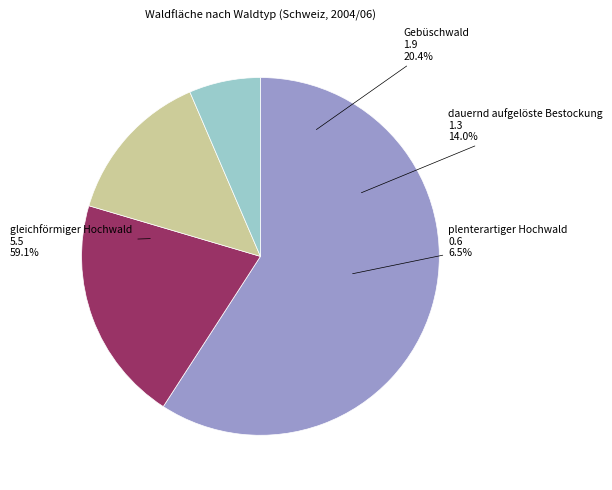

To the nearest percent, what is the average slice percentage?

25%